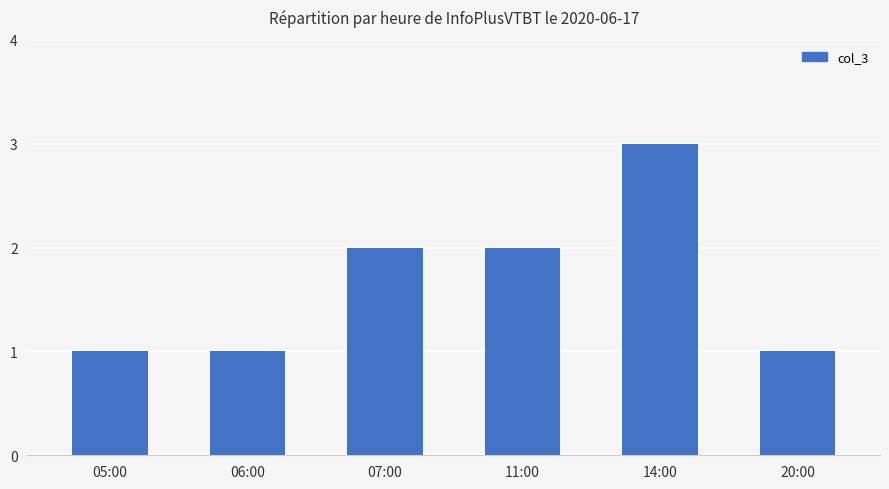

Is it true that the value at 06:00 is 1?

True